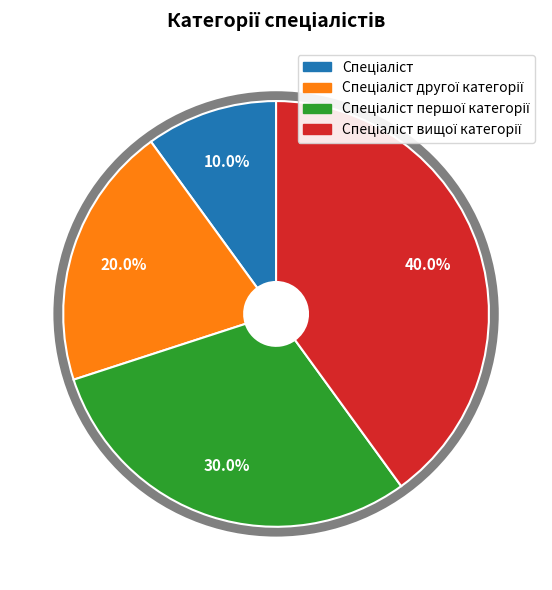

Is there any slice that represents more than half of the pie?

No